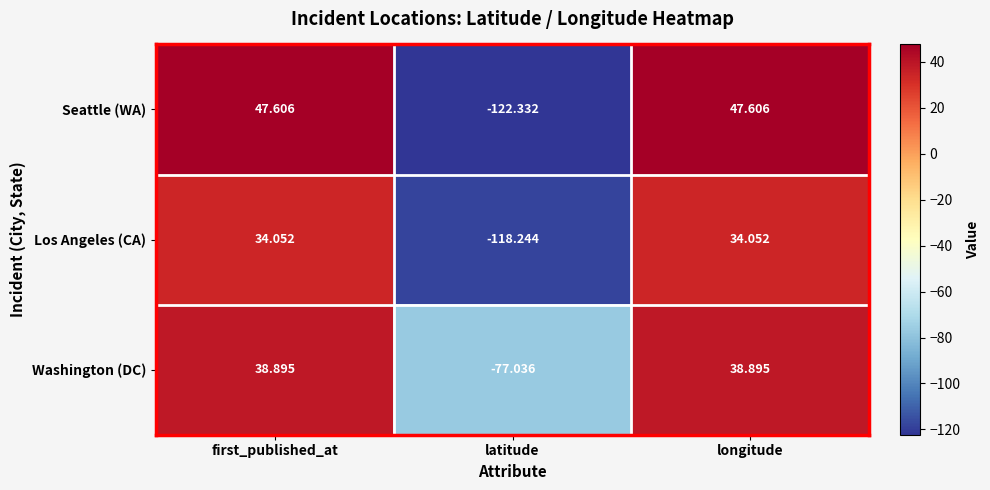

How many categories are shown in the chart?

3